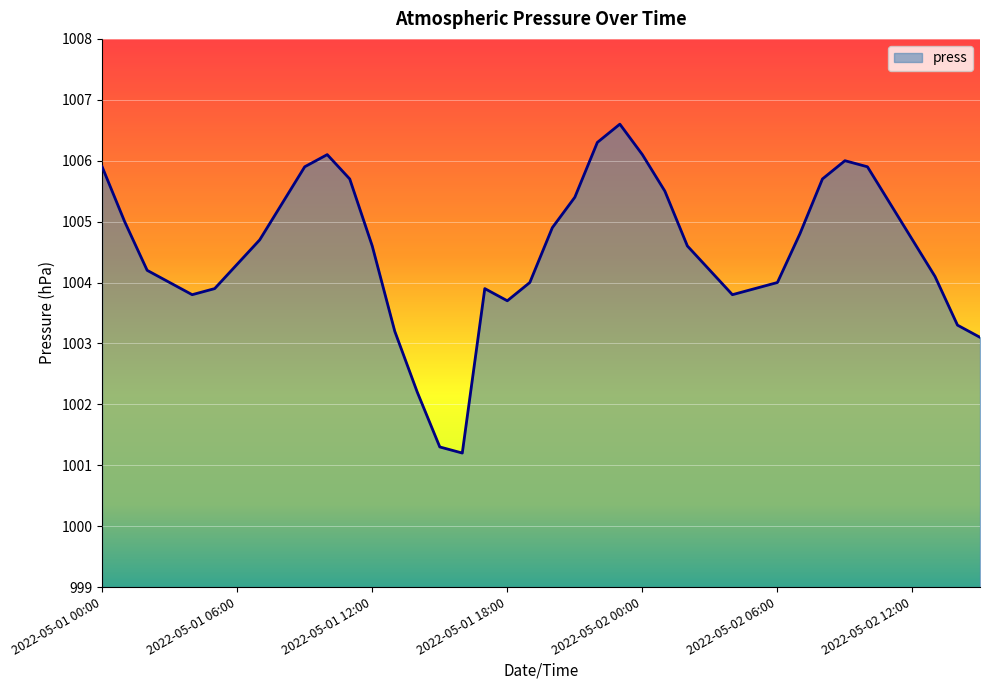

What is the difference between the maximum and minimum values?

5.4